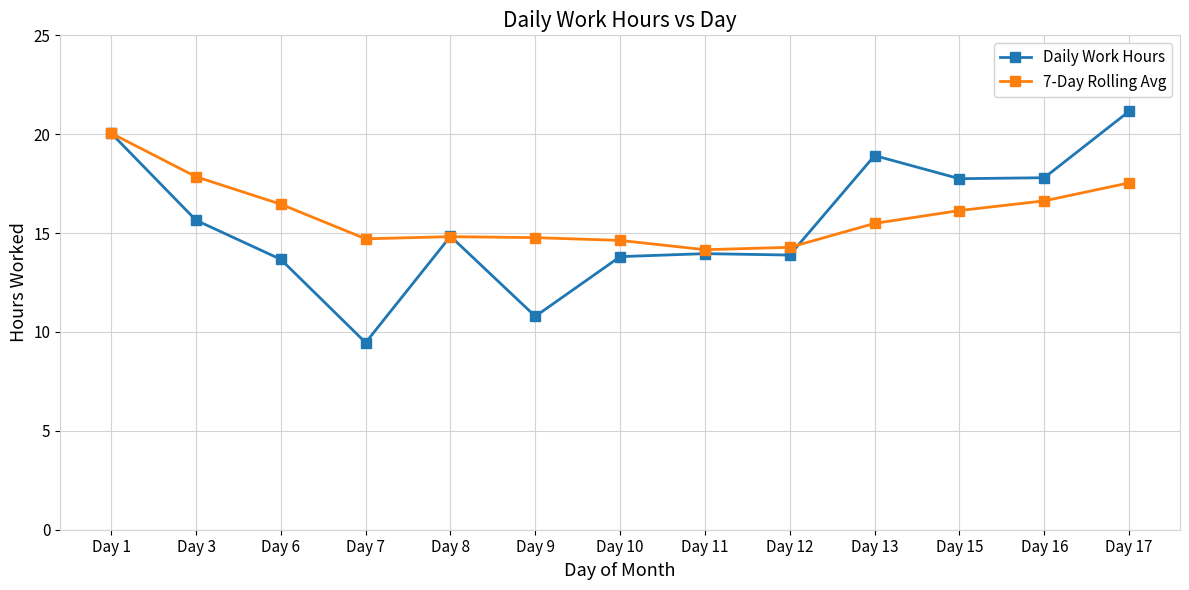

Rank the series by their average value, from highest to lowest.

7-Day Rolling Avg, Daily Work Hours